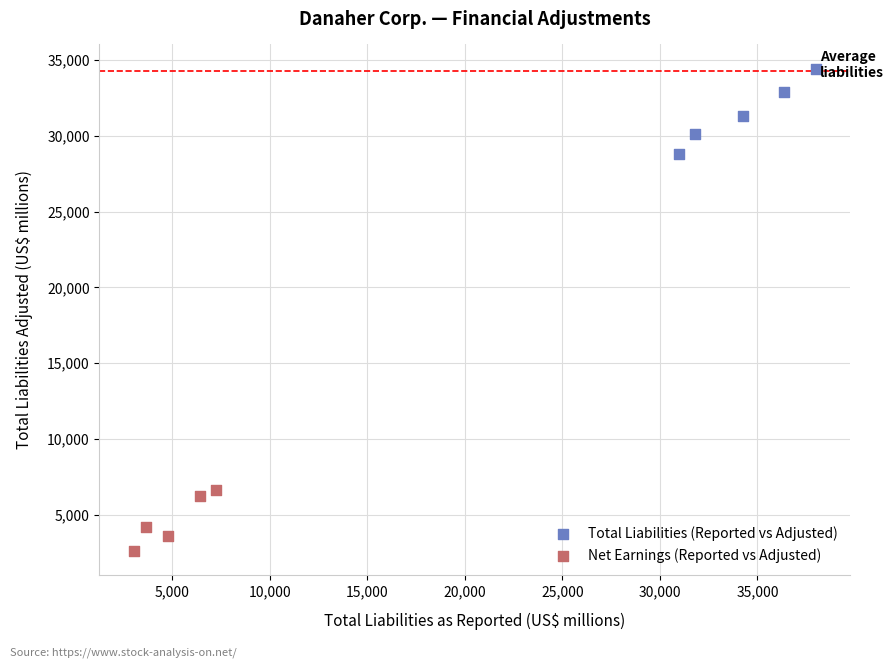

Which series contains the highest Y value?

Total Liabilities (Reported vs Adjusted)